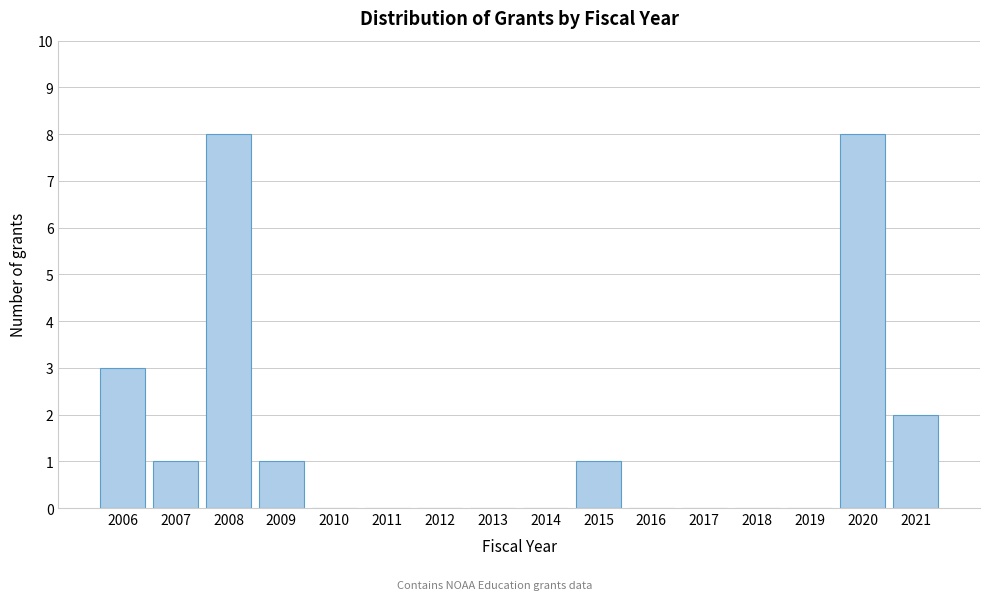

Reading left to right, what are all the values shown in this chart?

2006=3	2007=1	2008=8	2009=1	2010=0	2011=0	2012=0	2013=0	2014=0	2015=1	2016=0	2017=0	2018=0	2019=0	2020=8	2021=2